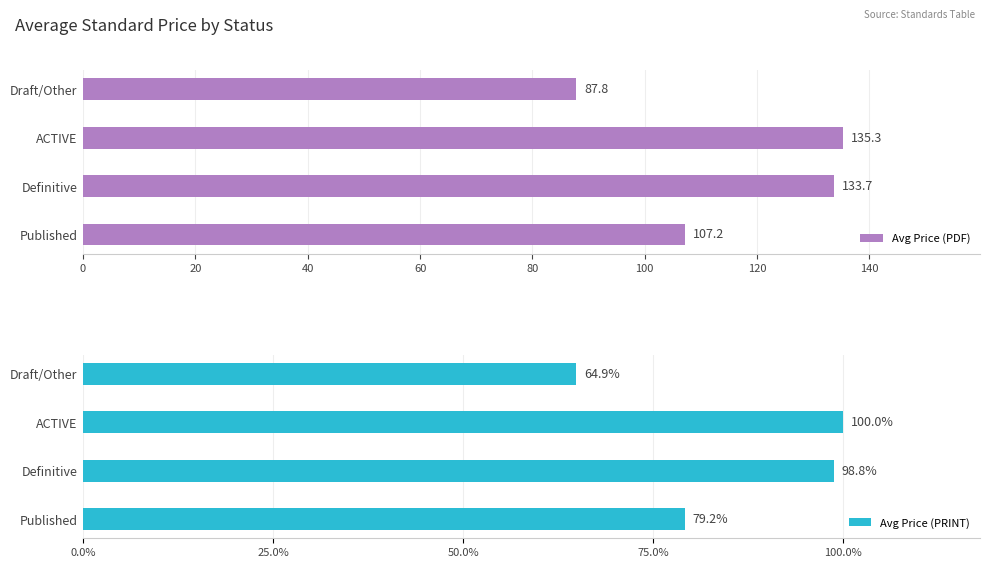

What is the value of the Avg Price (PDF) bar at the 4th from the left?

87.8